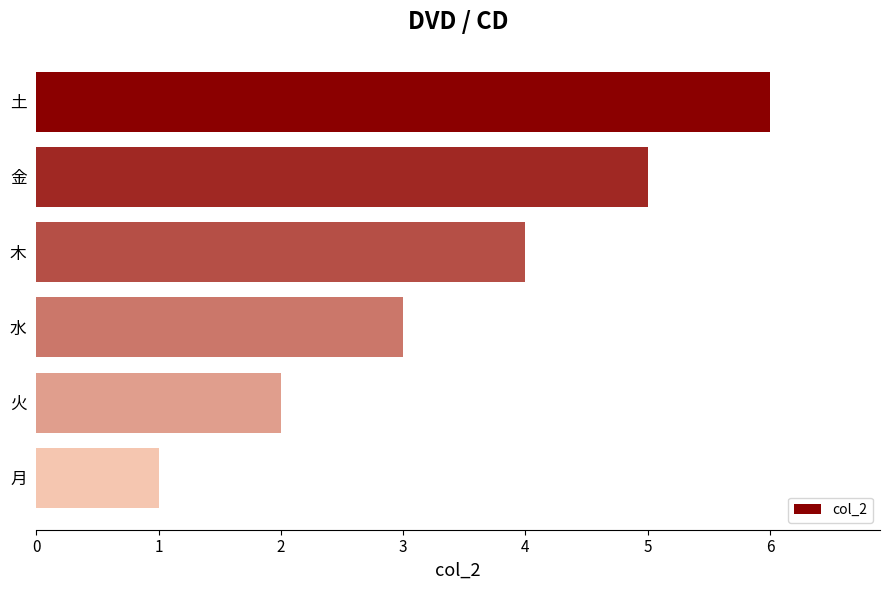

What is the sum of all values?

21